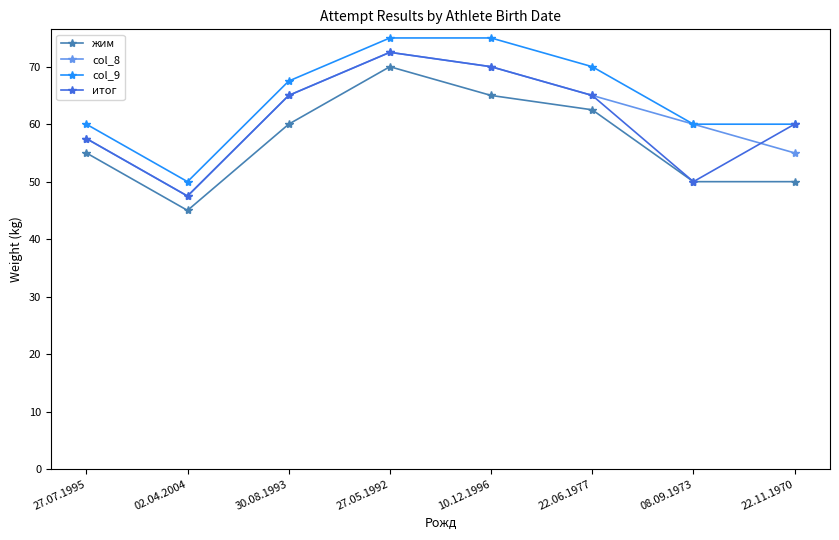

How many data points does each series have?

8